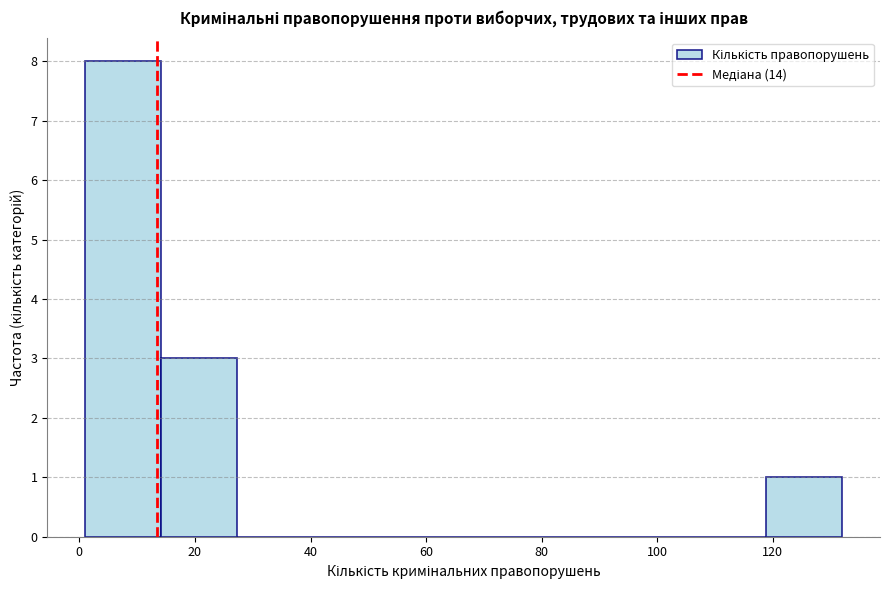

Reading left to right, list every bar in this chart as the range it spans on the x-axis followed by its height. Neither the bar edges nor the heights are printed on the chart, so give them approximately, as read against the axes.

2 to 14: 8
14 to 28: 3
28 to 40: 0
40 to 54: 0
54 to 66: 0
66 to 80: 0
80 to 92: 0
92 to 106: 0
106 to 118: 0
118 to 132: 1